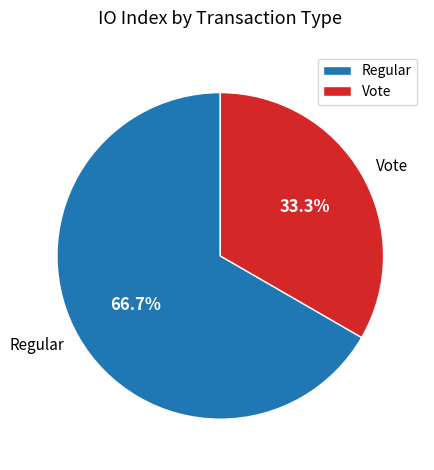

Is the sum of Regular and Vote greater than half?

Yes